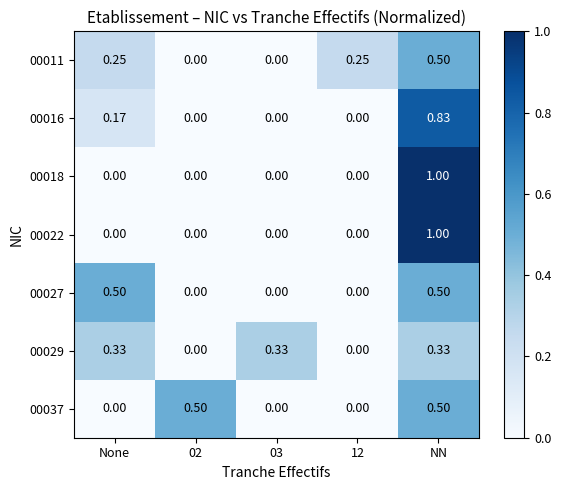

At which category is the sum across all series the highest?

NN